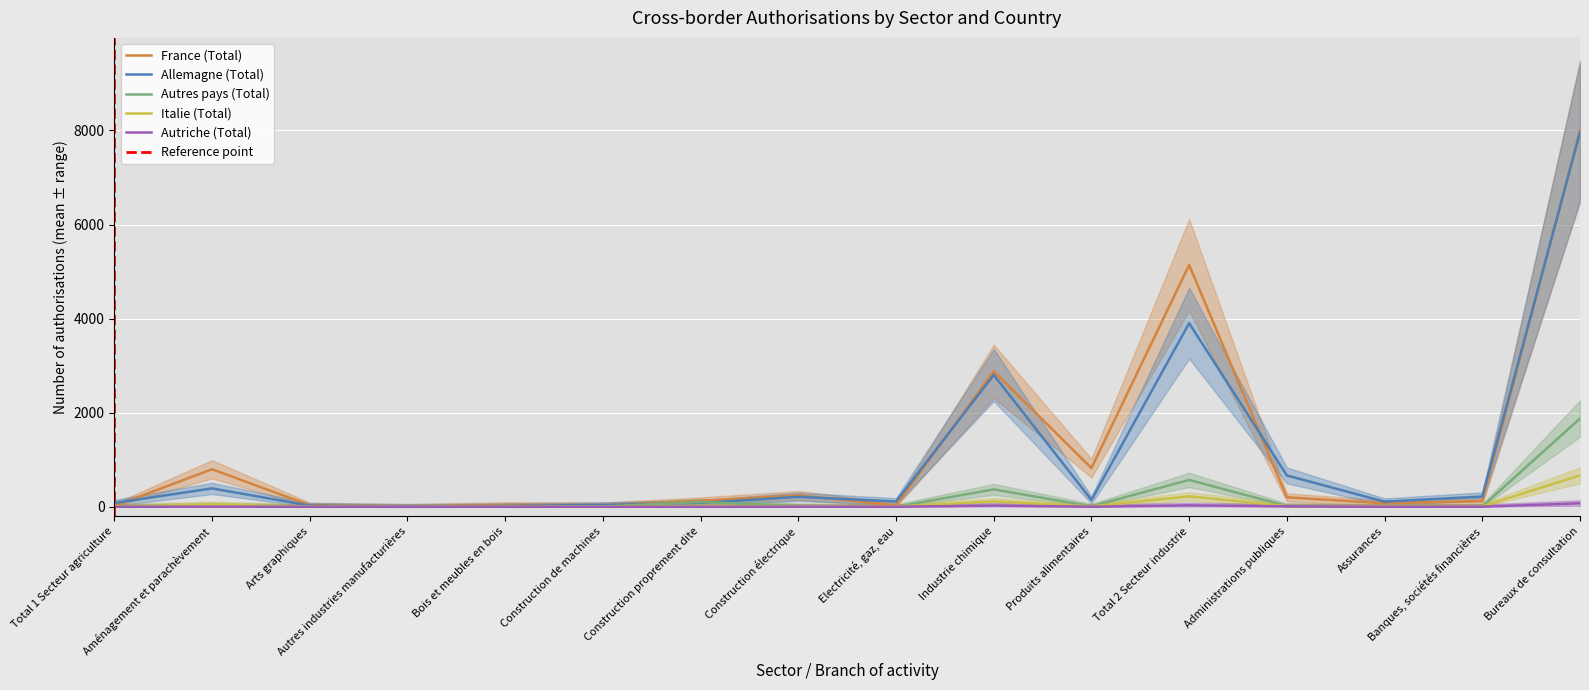

What is the approximate value of Allemagne (Total) at Assurances?

109